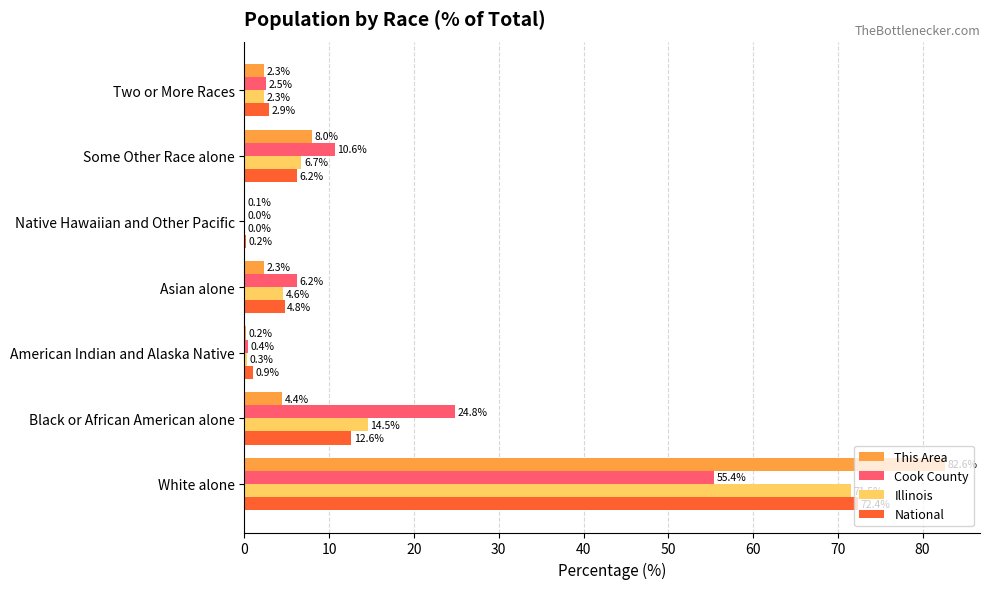

Which series changed the most between White alone and Native Hawaiian and Other Pacific?

This Area